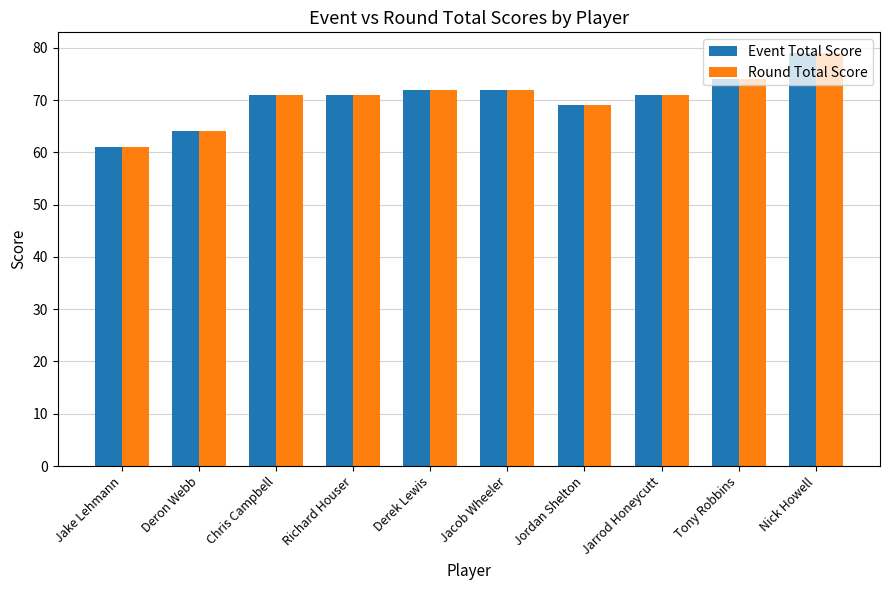

At which category is the sum across all series the highest?

Nick Howell